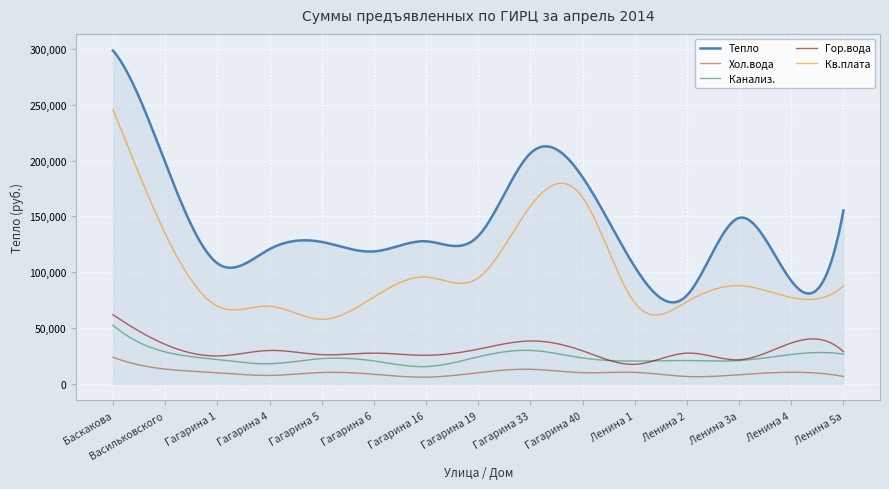

Which series has the largest total across all categories?

Тепло